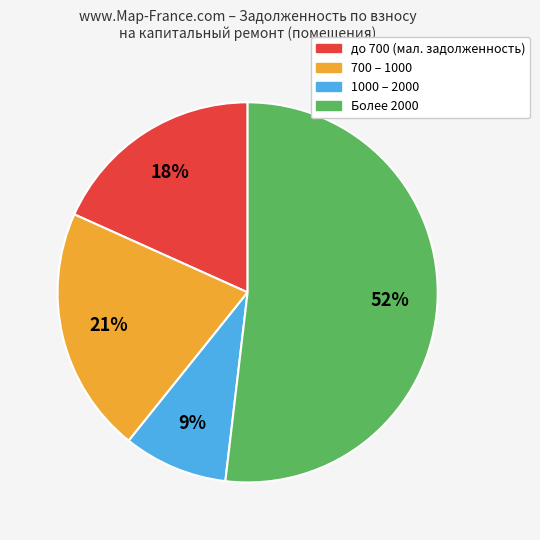

Between 700 – 1000 and Более 2000, which is larger?

Более 2000